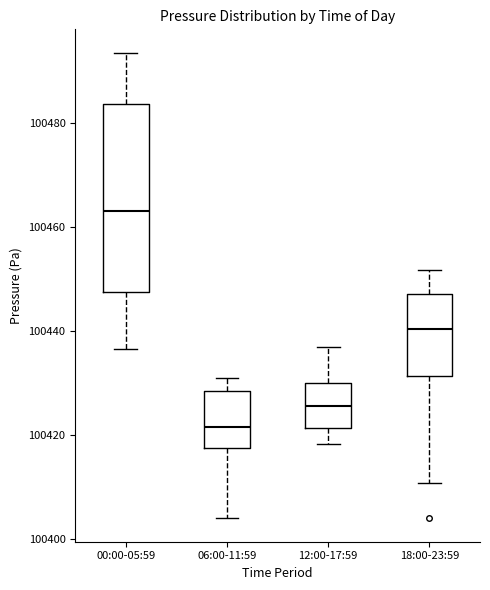

Where is the upper edge of the box for 18:00-23:59 on the y-axis? The values are not printed on the chart, so give them approximately, as read against the axis.

100448